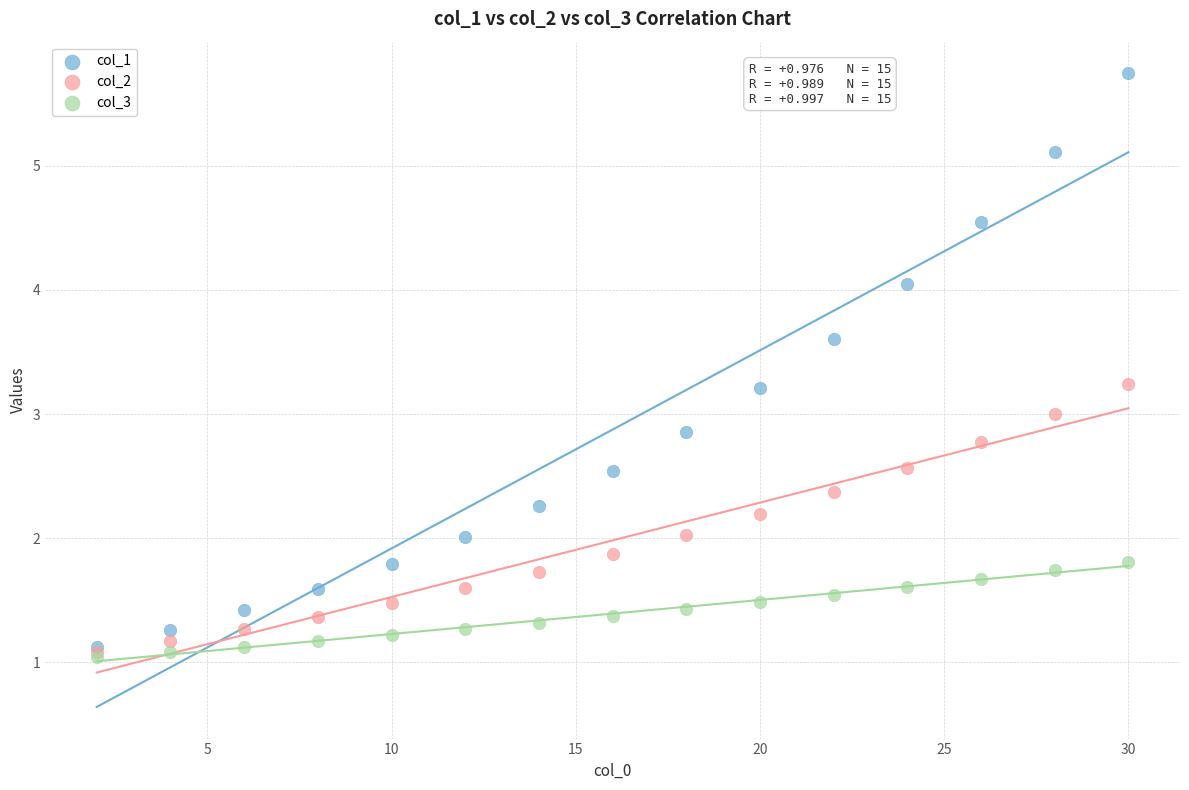

Which series has the widest spread of Y values?

col_1